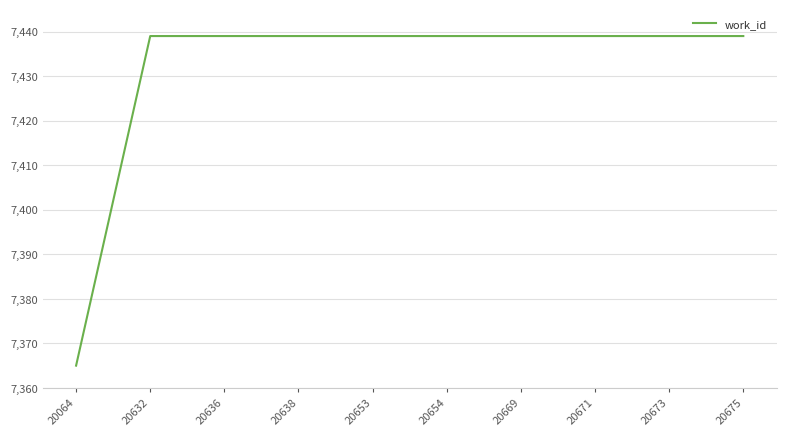

Which label corresponds to the smallest value in the chart?

20064